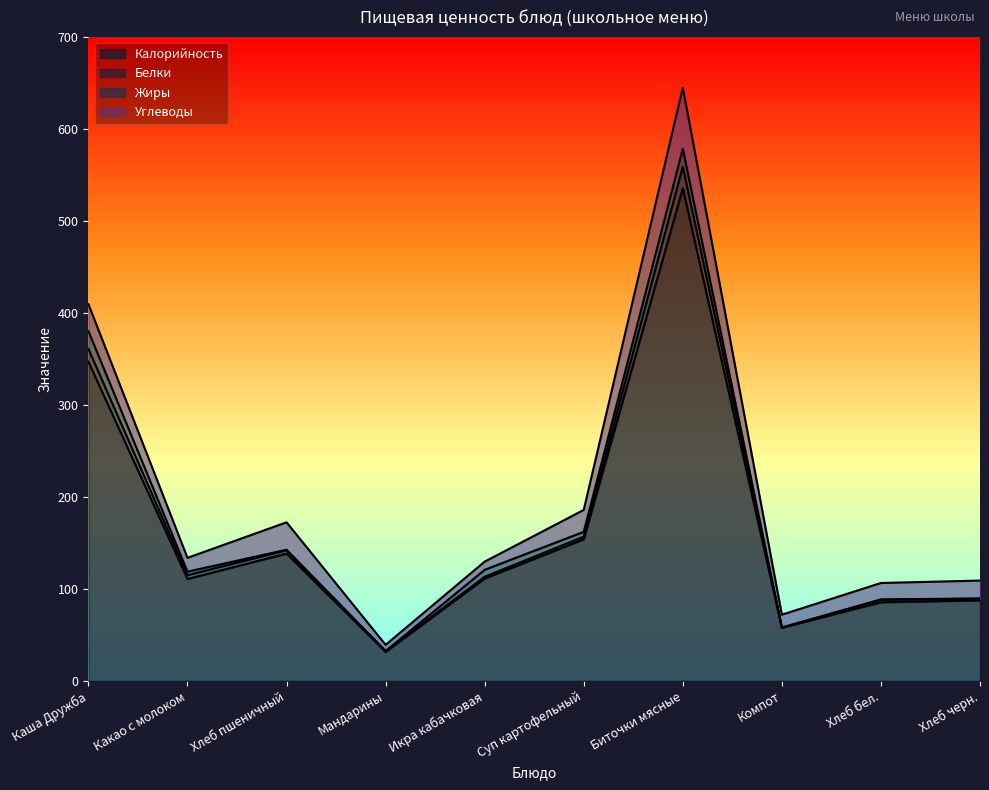

Where does the Белки series first go above 114?

Каша Дружба